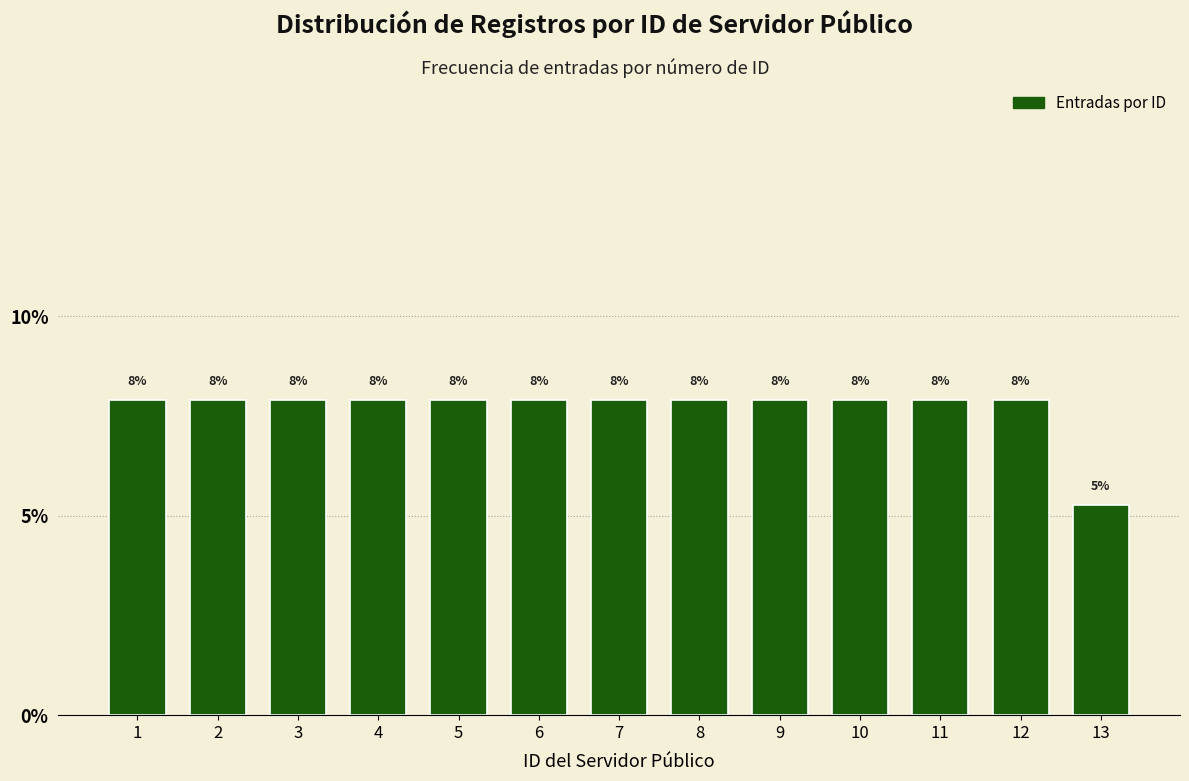

Does the chart contain any negative values?

No